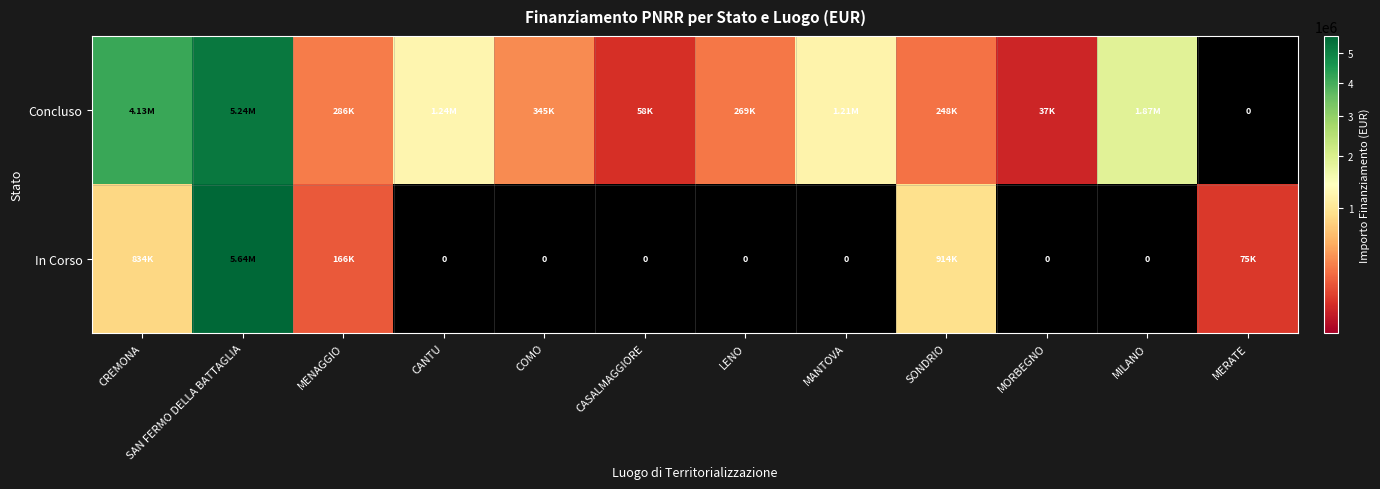

How many values in In Corso are above zero?

5